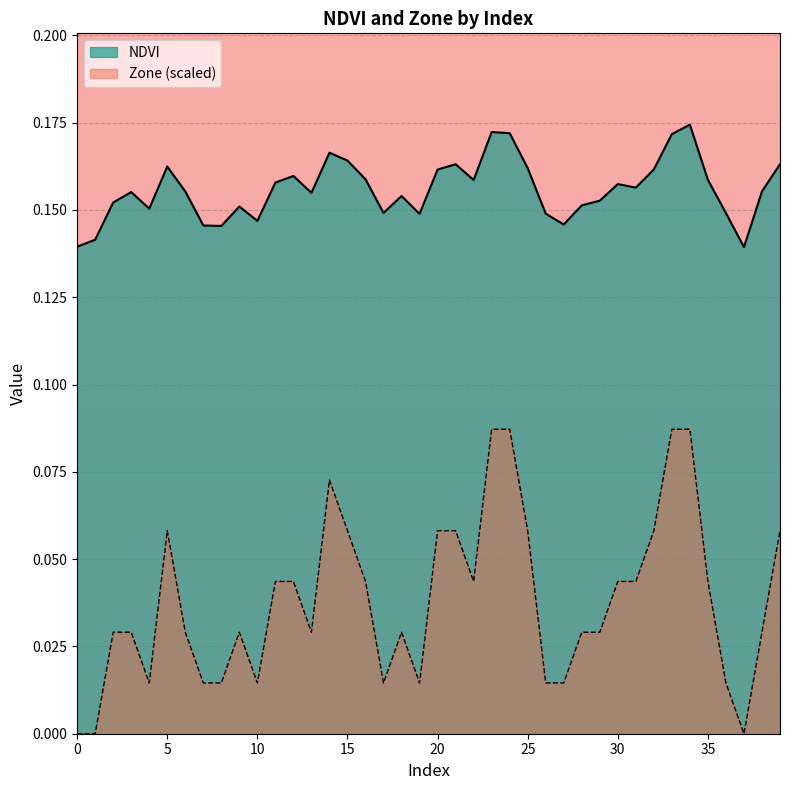

What is the sum of all Zone values?

1.5